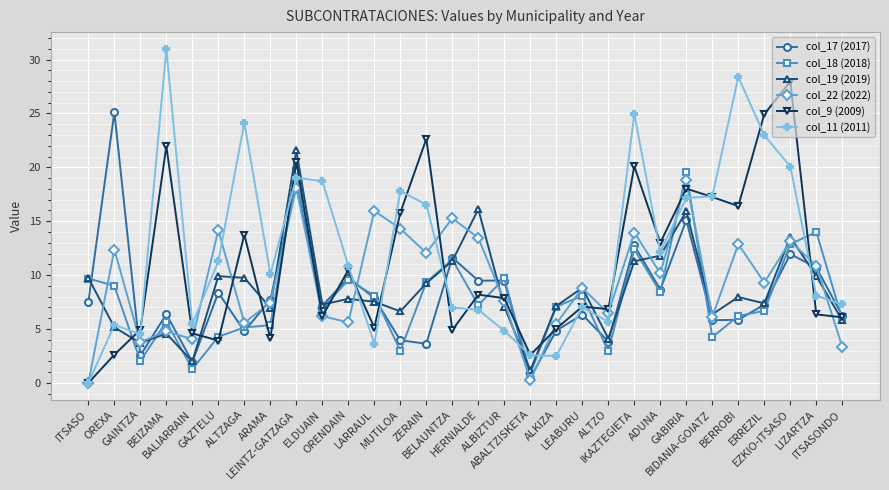

At which category is the sum across all series the highest?

LEINTZ-GATZAGA